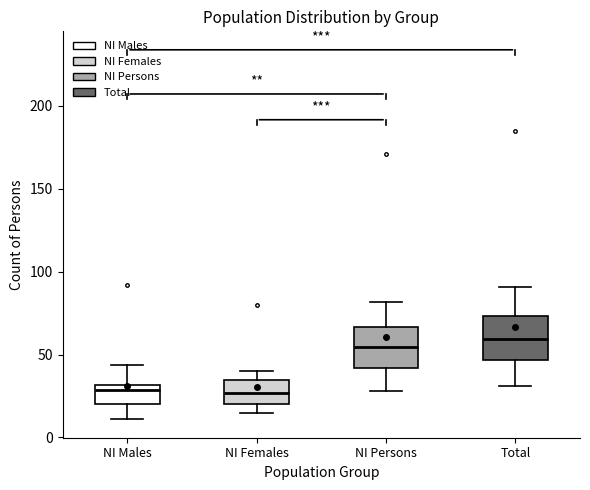

Where is the lower edge of the box for NI Males on the y-axis? The values are not printed on the chart, so give them approximately, as read against the axis.

20